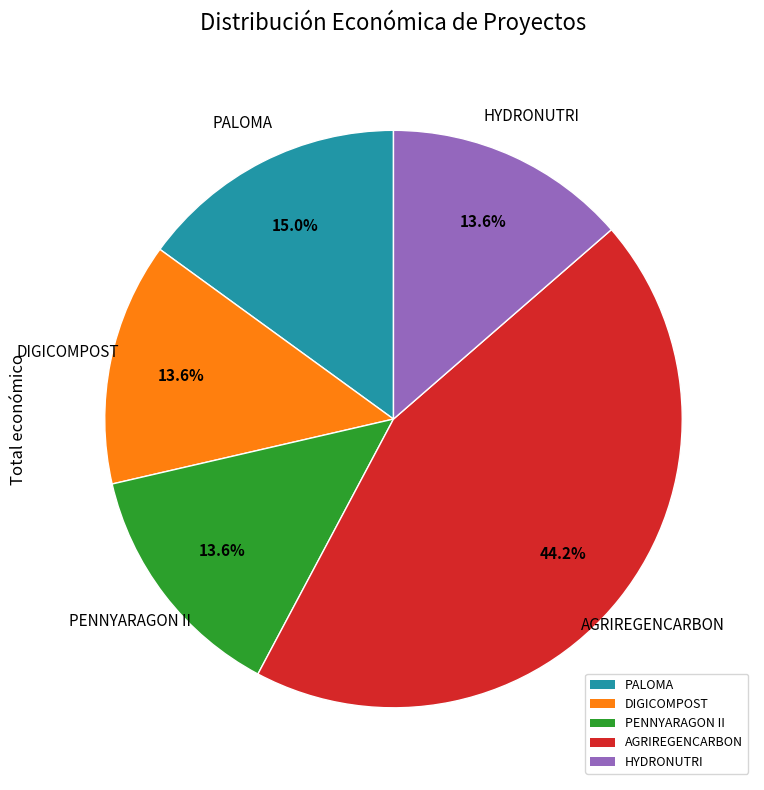

Approximately how many times larger is the value at AGRIREGENCARBON compared to PENNYARAGON II?

3.2